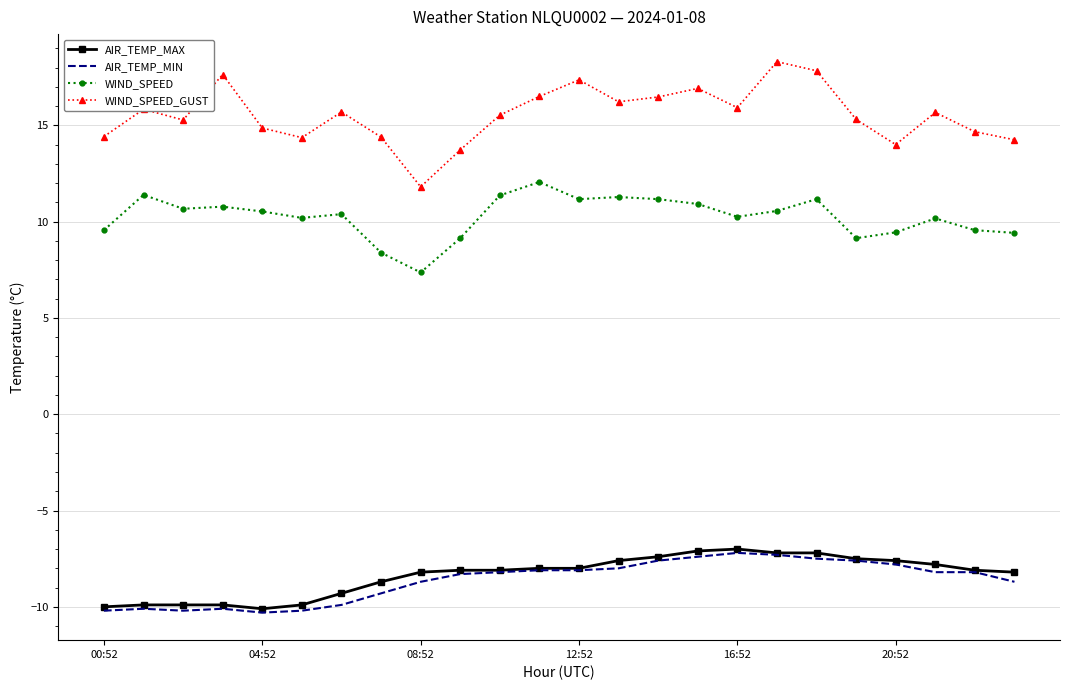

Which series has the largest total across all categories?

WIND_SPEED_GUST